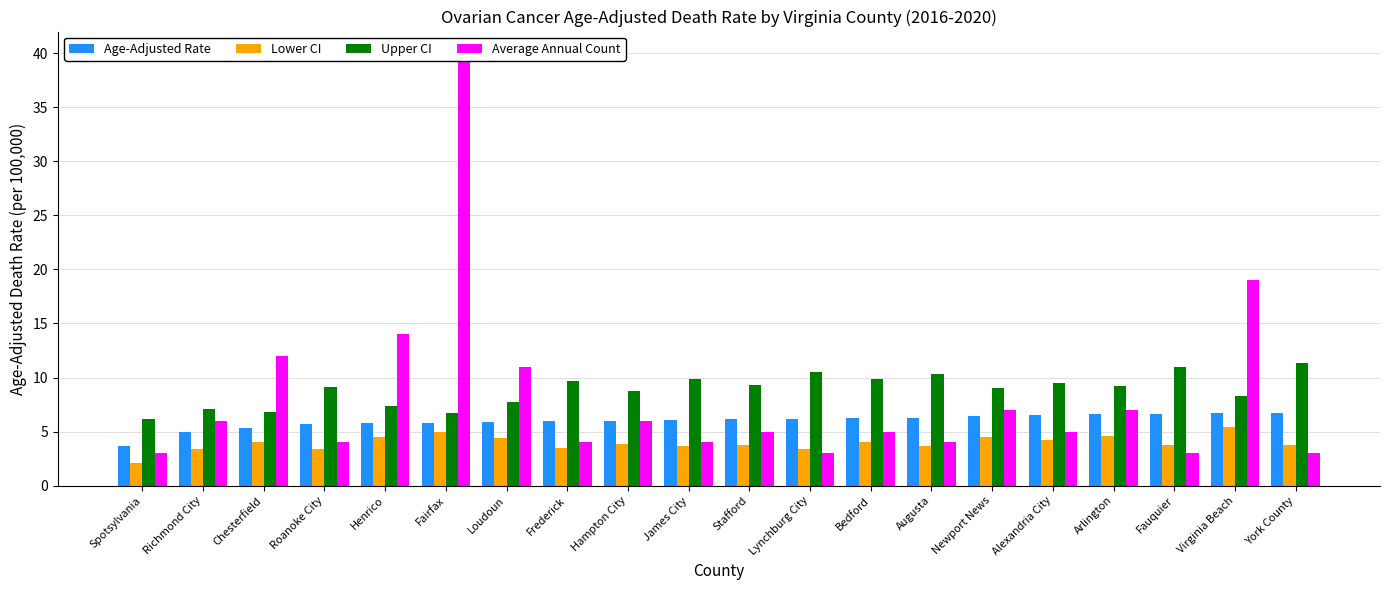

What is the label of the 19th bar from the right?

Richmond City